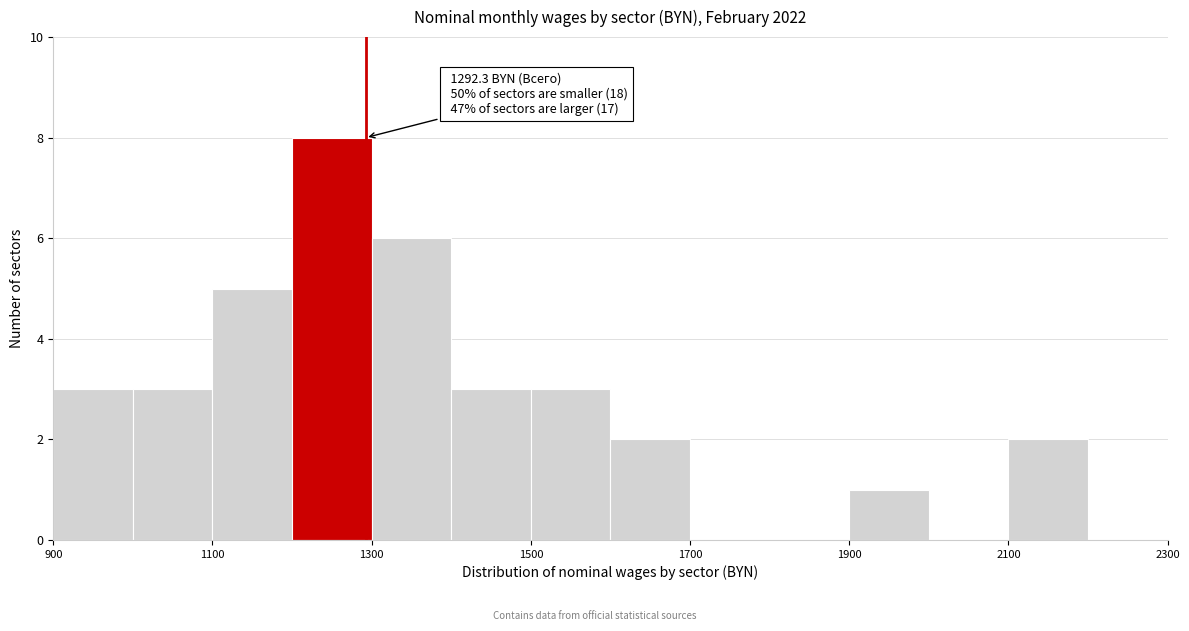

Over which range of the x-axis is the bar tallest?

1200 to 1300